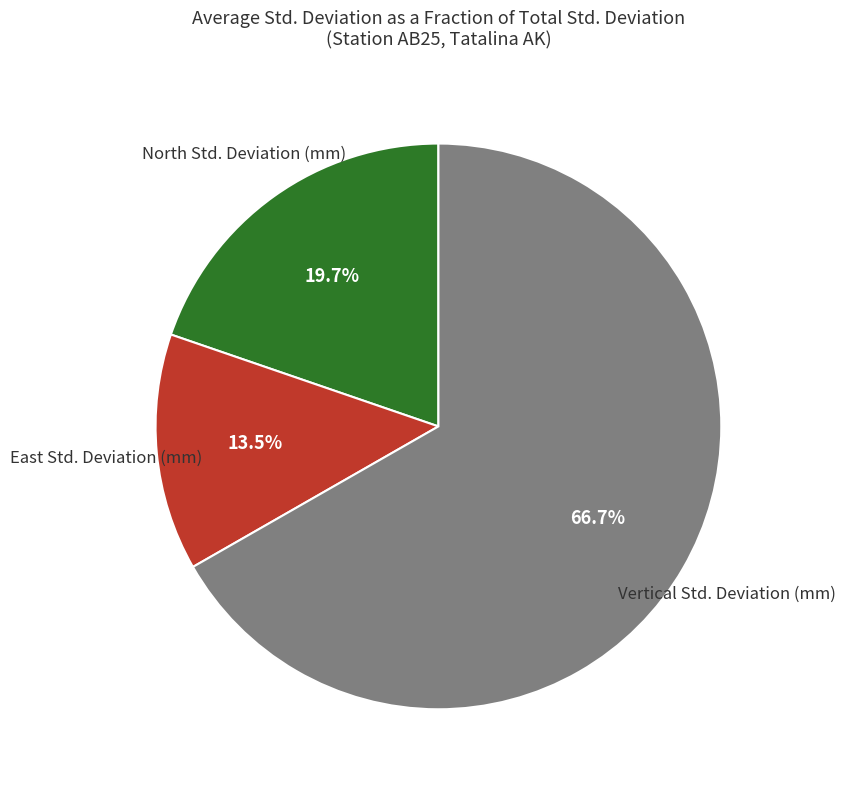

Is there any slice that represents more than half of the pie?

Yes